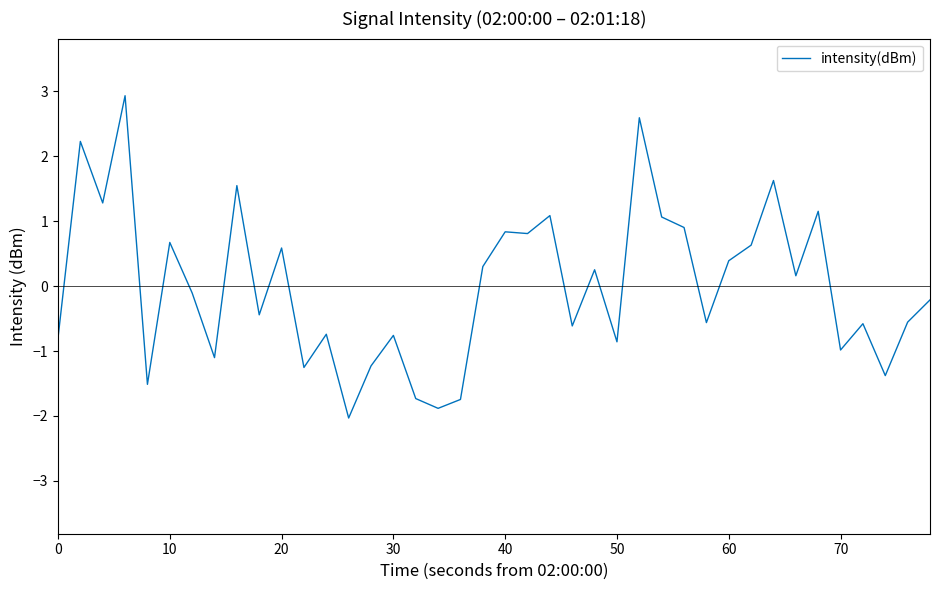

How many distinct data groups are displayed?

1